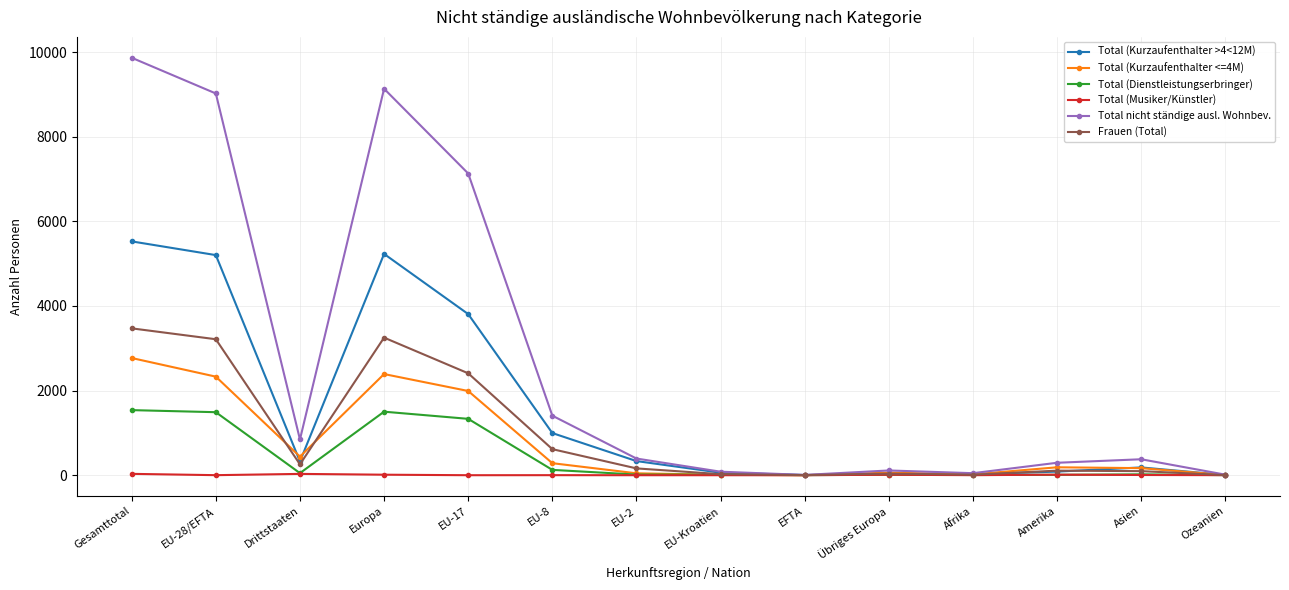

What is the difference between the Total (Dienstleistungserbringer) values at Asien and EU-Kroatien?

7